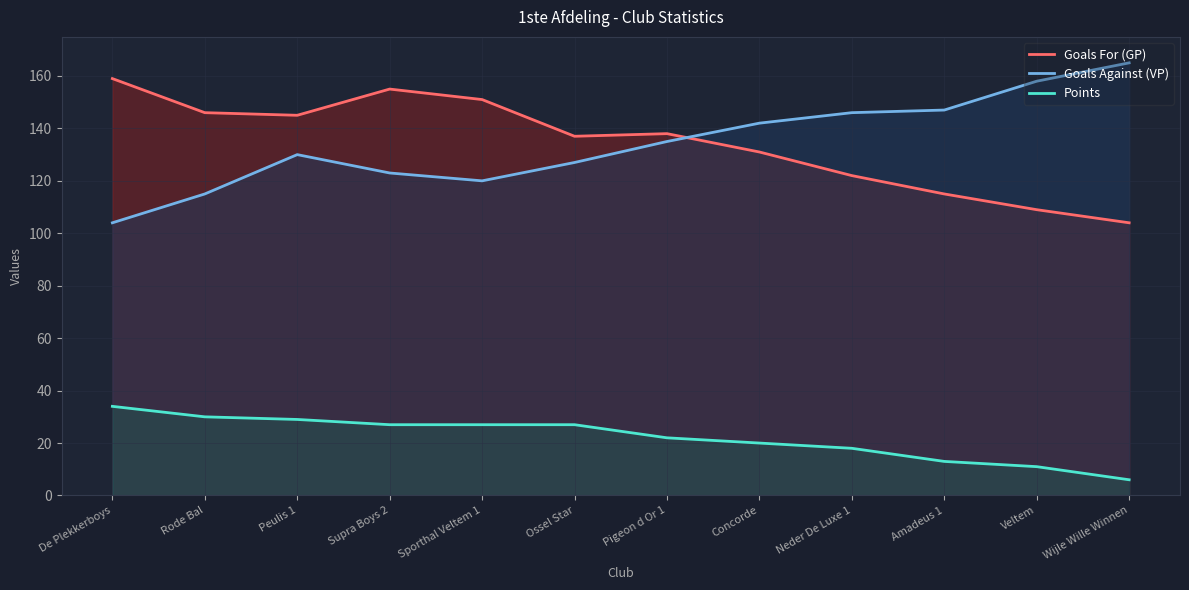

What is the label of the 1st point from the left?

De Plekkerboys